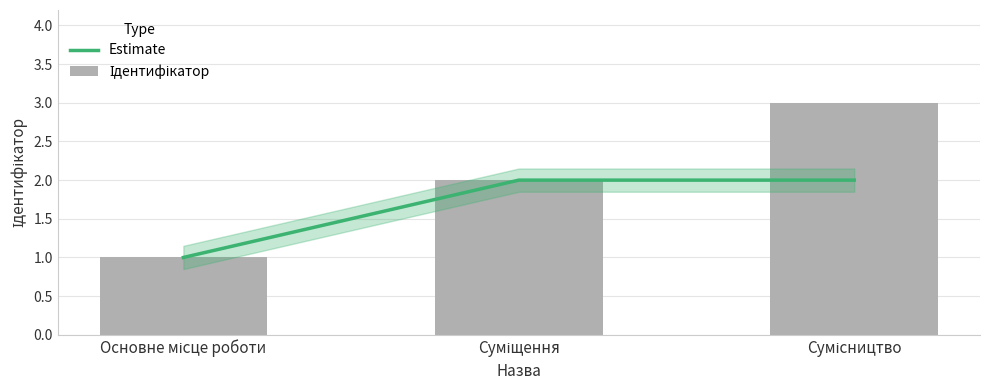

What is the difference between the Estimate values at Суміщення and Основне місце роботи?

1